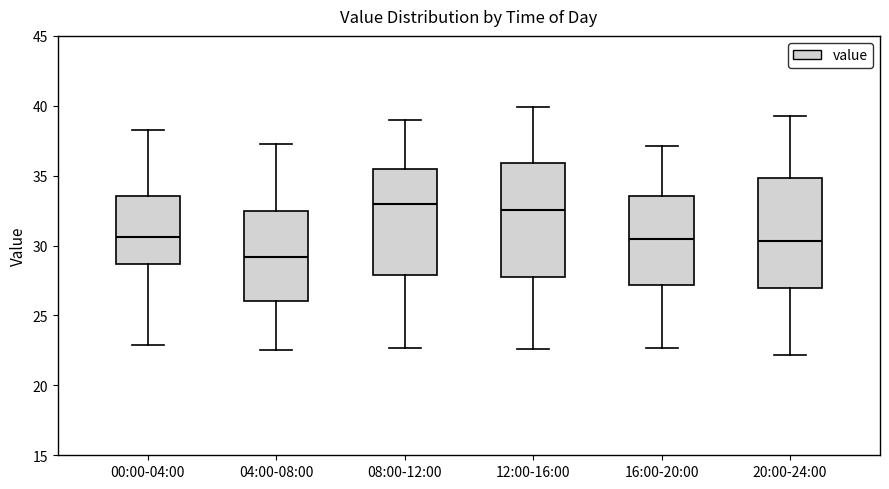

Reading left to right, transcribe this box plot: for each box, give where its median line is, the range the box spans, and where its two whiskers end, as read against the y-axis. The values are not printed on the chart, so give them approximately, as read against the axis.

00:00-04:00: median 30.5, box 28.5 to 33.5, whiskers 23.0 to 38.5
04:00-08:00: median 29.0, box 26.0 to 32.5, whiskers 22.5 to 37.5
08:00-12:00: median 33.0, box 28.0 to 35.5, whiskers 22.5 to 39.0
12:00-16:00: median 32.5, box 28.0 to 36.0, whiskers 22.5 to 40.0
16:00-20:00: median 30.5, box 27.0 to 33.5, whiskers 22.5 to 37.0
20:00-24:00: median 30.5, box 27.0 to 35.0, whiskers 22.0 to 39.5